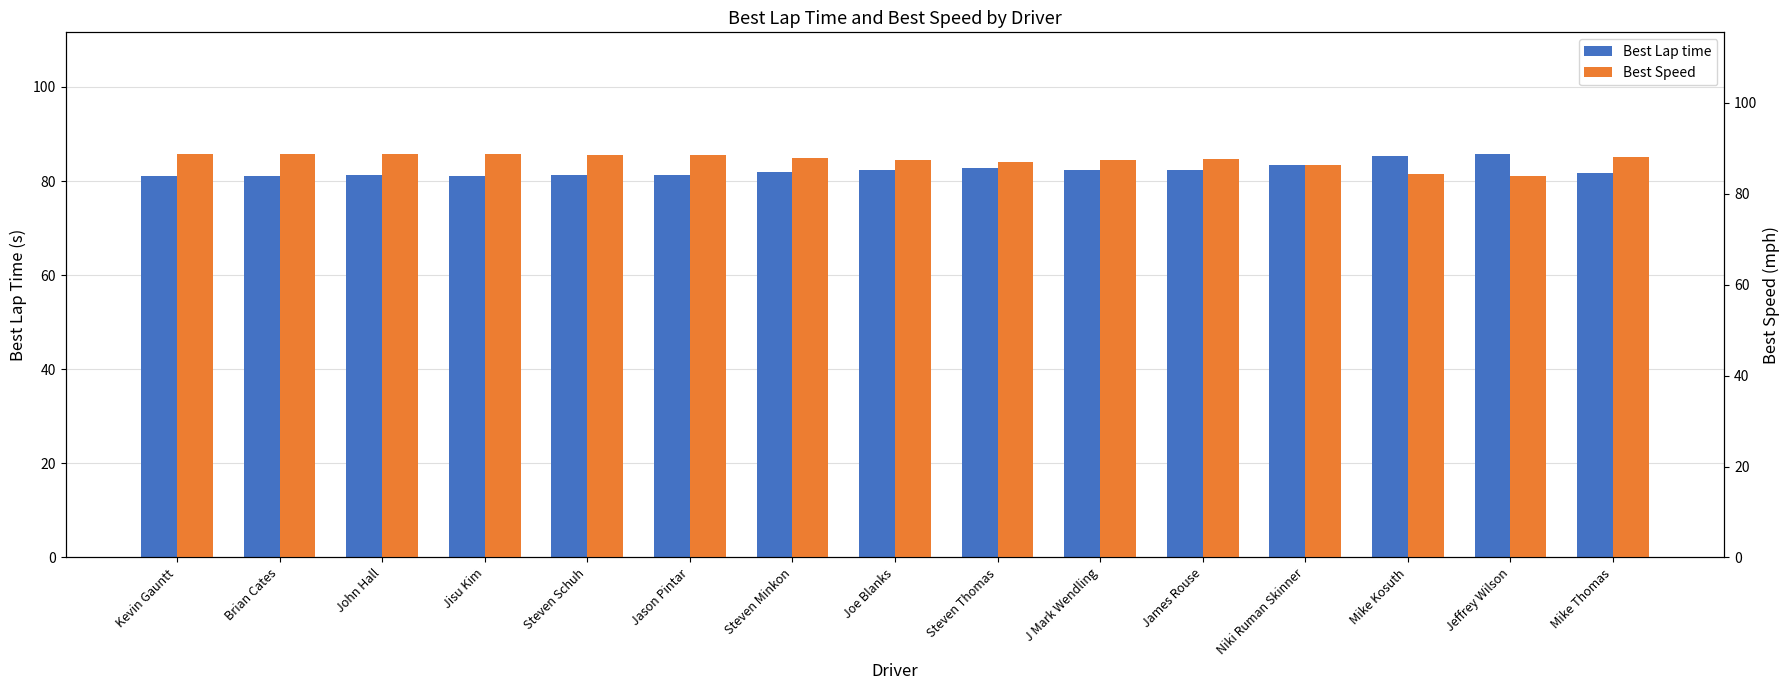

True or false: Best Lap time has a value of 112.9 at Jason Pintar.

False